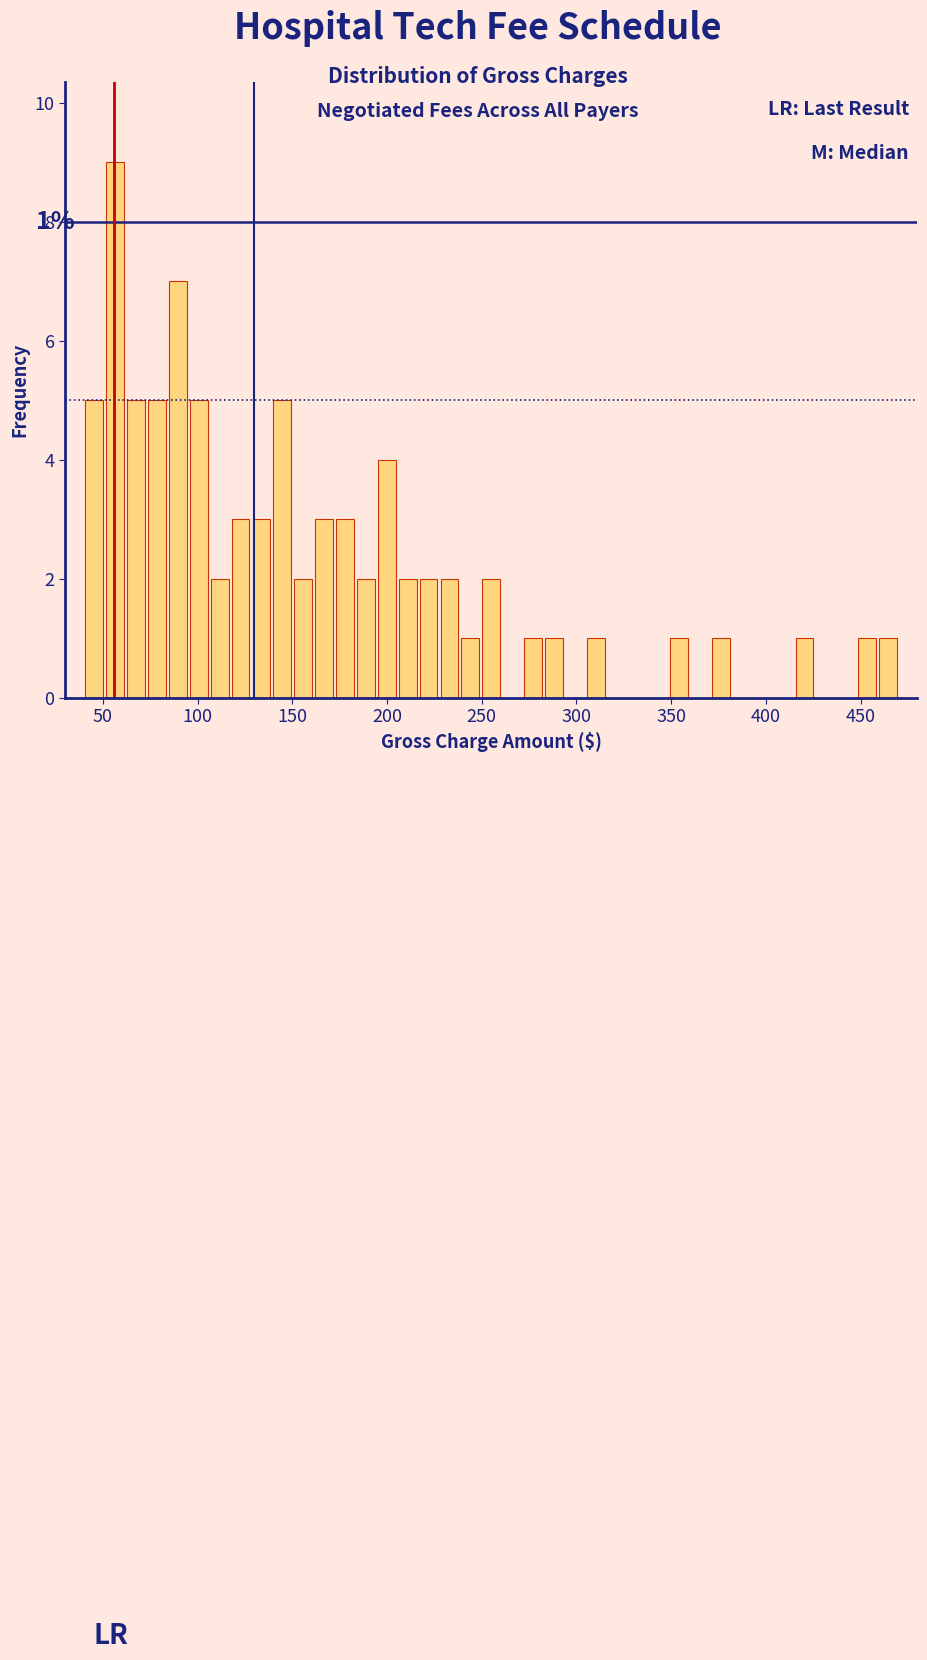

Around what value on the x-axis is the tallest bar? Give the approximate position of its centre, as read against the axis.

55